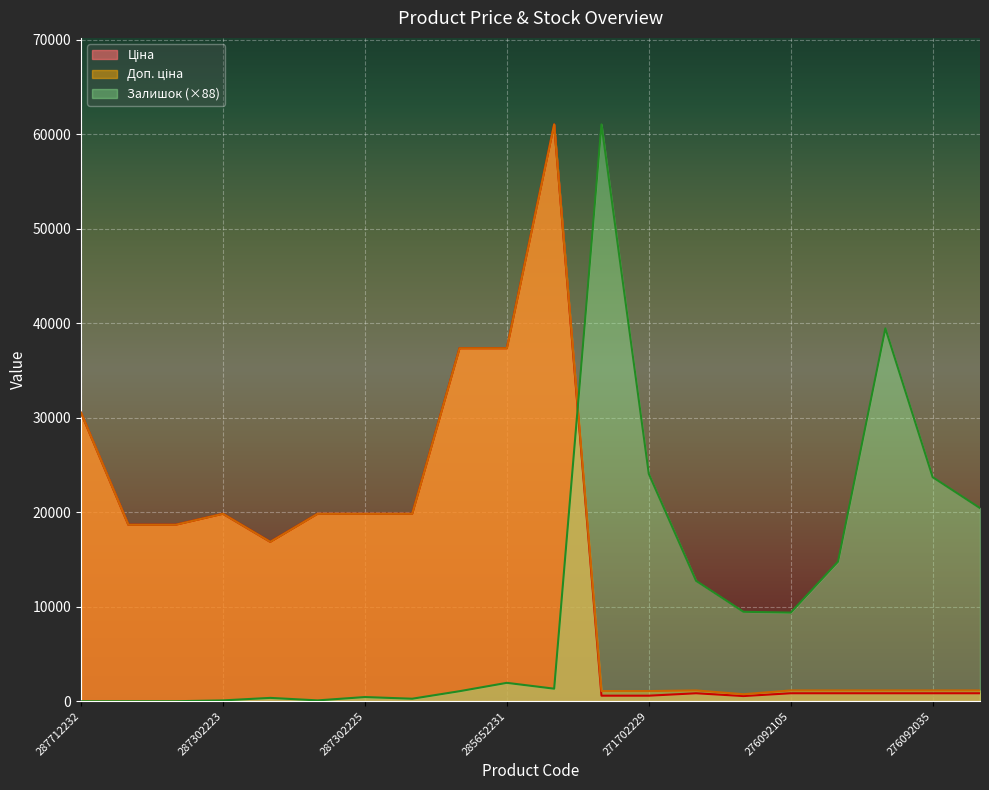

At 276092109, list the series in order from smallest to largest.

Ціна, Доп. ціна, Залишок